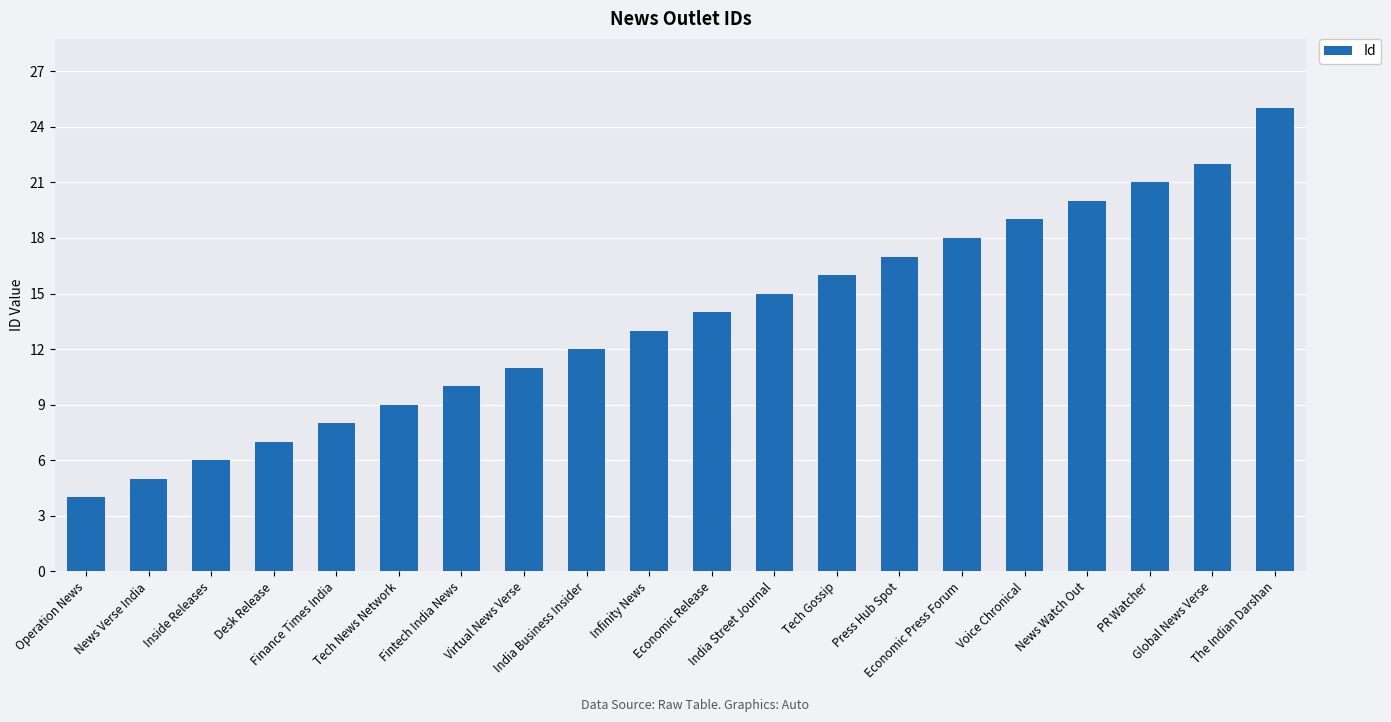

What is the ratio of the value at Voice Chronical to the value at Infinity News?

1.5